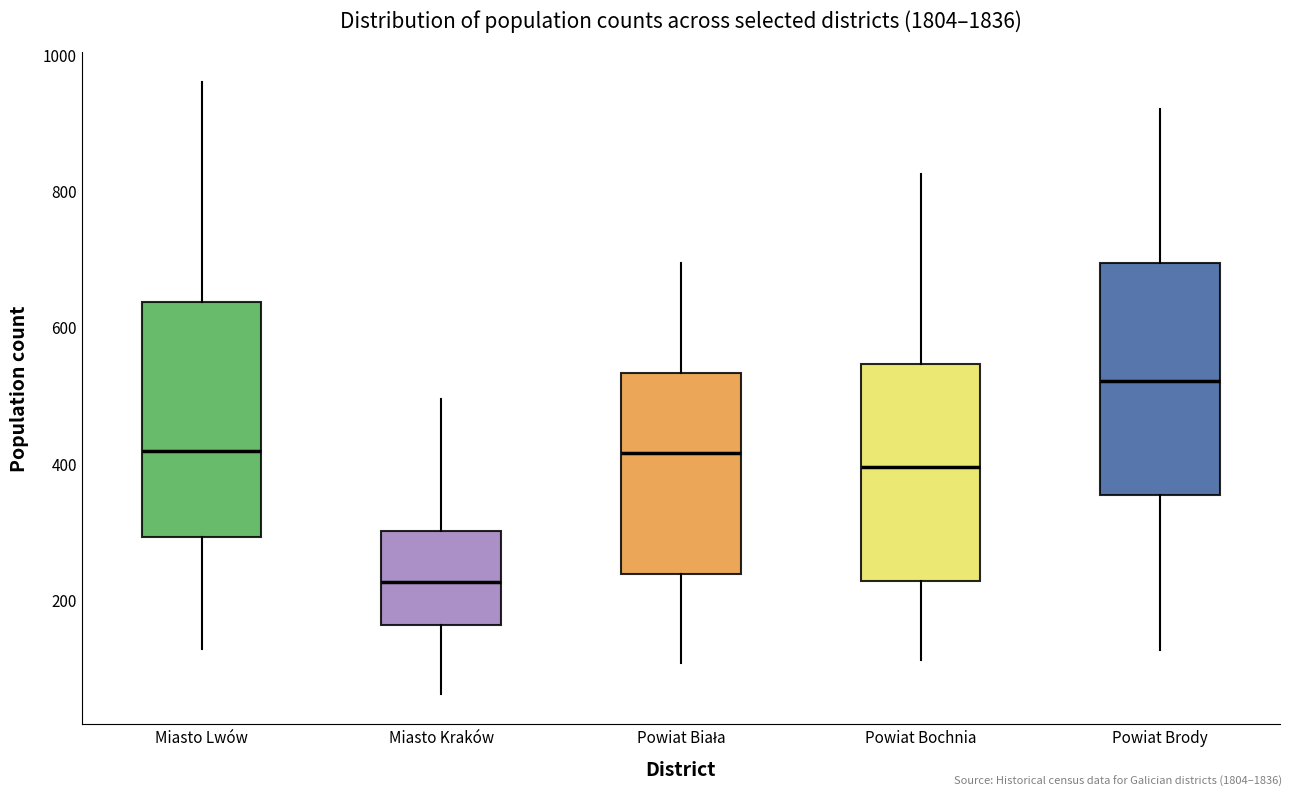

Reading left to right, transcribe this box plot: for each box, give where its median line is, the range the box spans, and where its two whiskers end, as read against the y-axis. The values are not printed on the chart, so give them approximately, as read against the axis.

Miasto Lwów: median 420, box 300 to 640, whiskers 120 to 960
Miasto Kraków: median 220, box 160 to 300, whiskers 60 to 500
Powiat Biała: median 420, box 240 to 540, whiskers 100 to 700
Powiat Bochnia: median 400, box 220 to 540, whiskers 120 to 820
Powiat Brody: median 520, box 360 to 700, whiskers 120 to 920